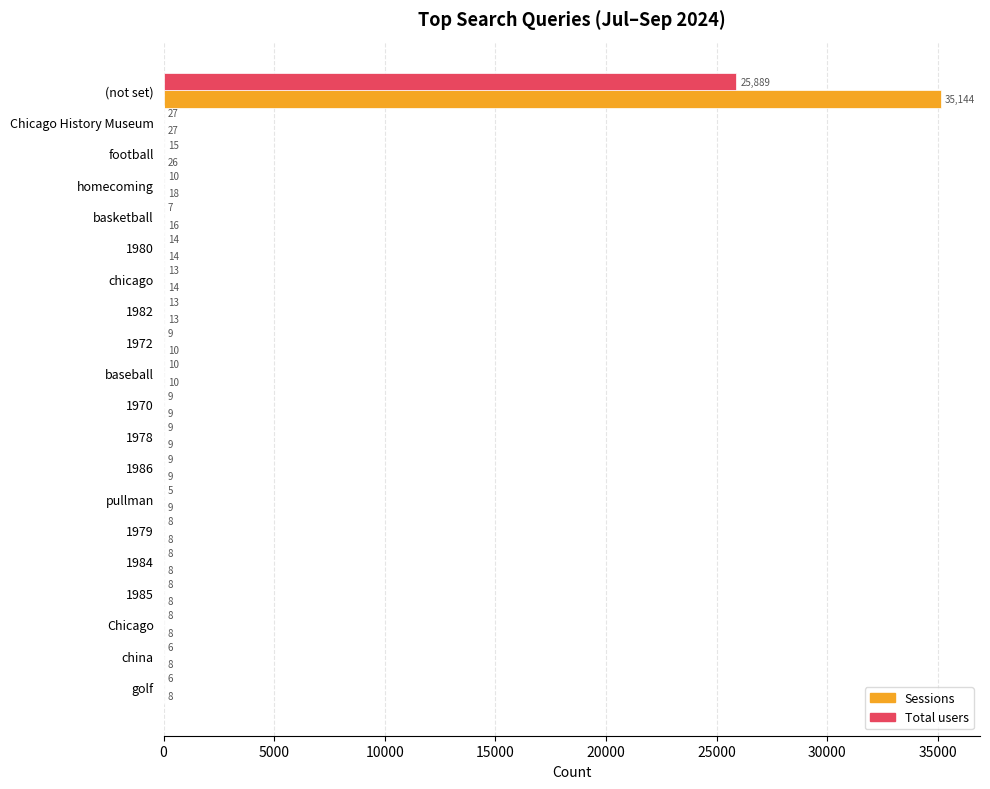

True or false: Sessions has a value of 18 at homecoming.

True